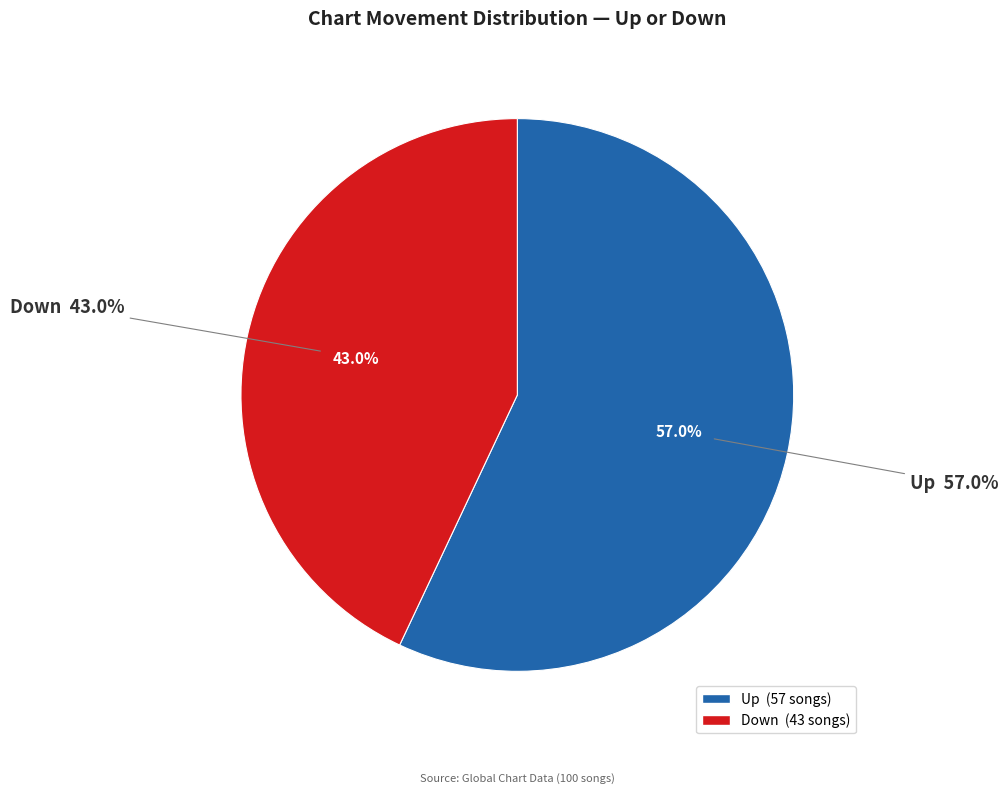

Count the number of slices in the pie.

2